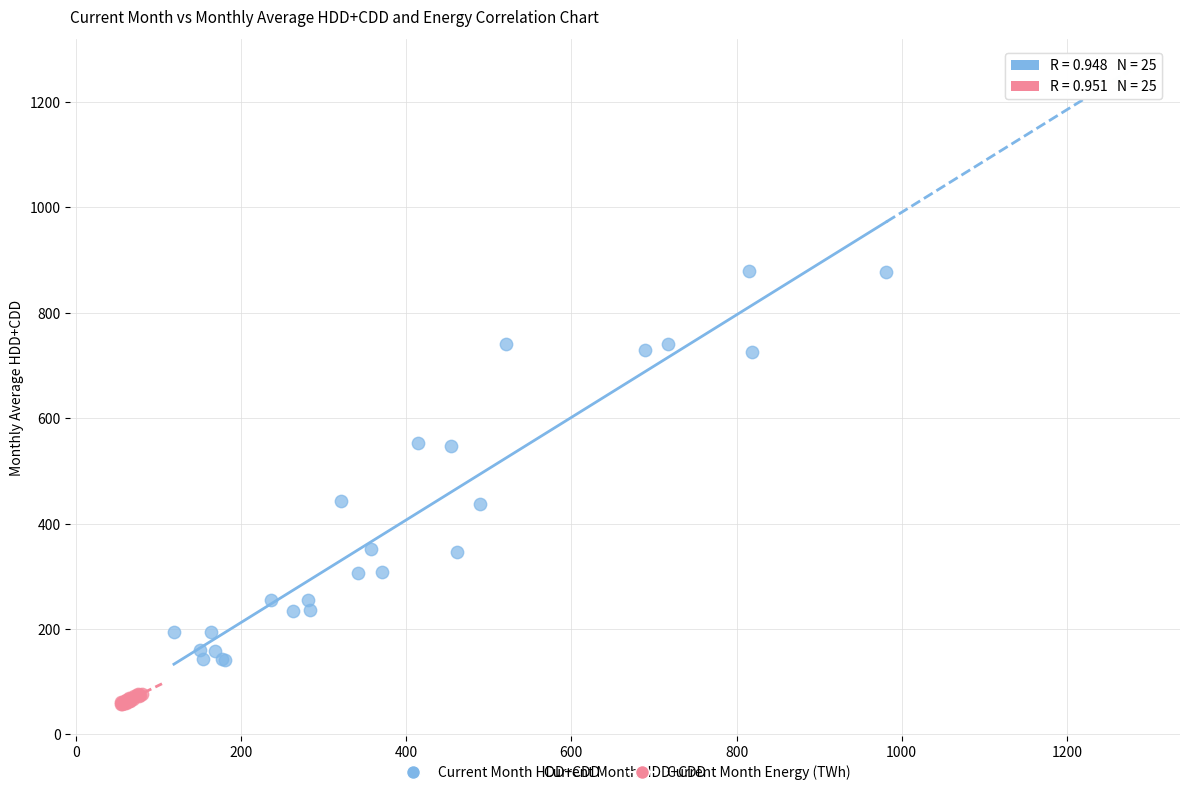

Which series has the widest spread of Y values?

Current Month HDD+CDD